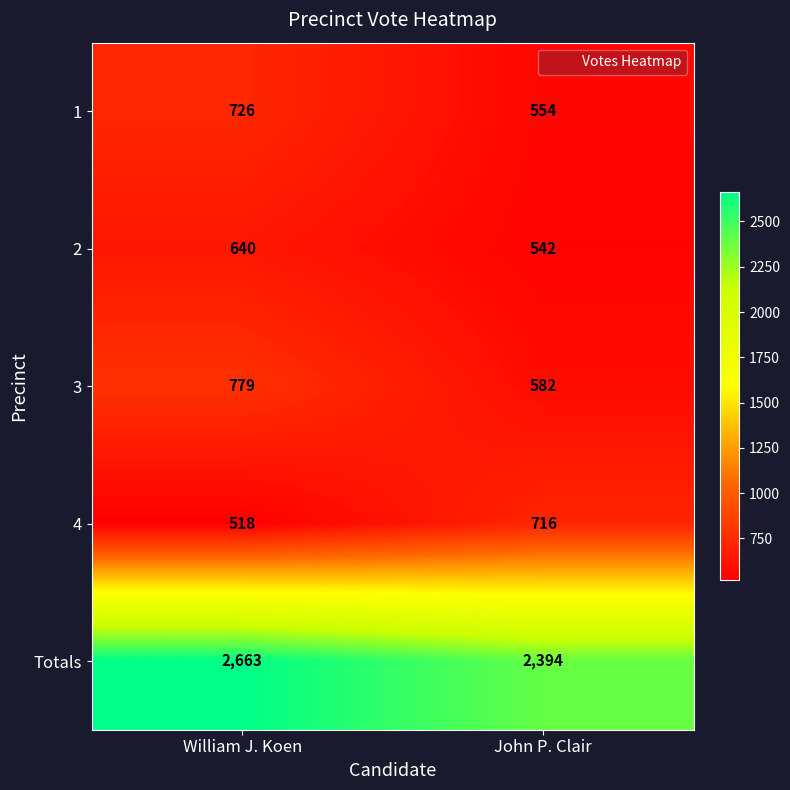

The 1 series shows 726 at William J. Koen. True or false?

True